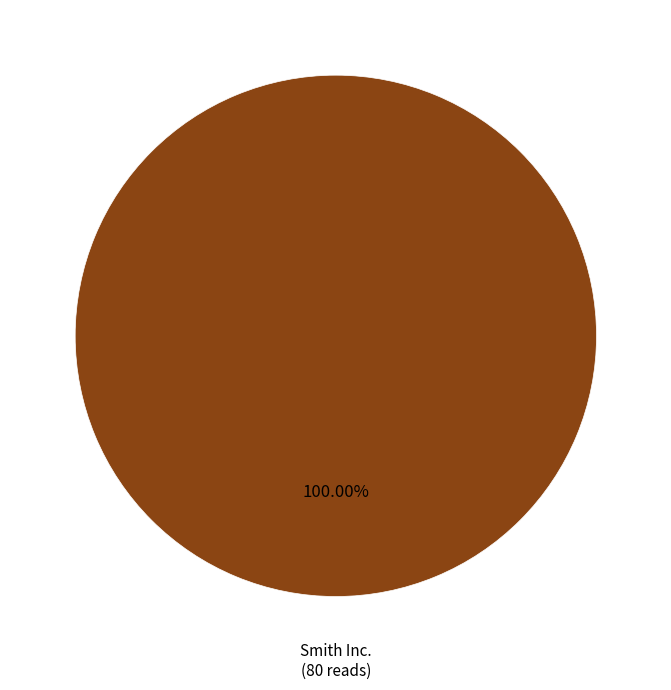

How many segments does this pie chart have?

1